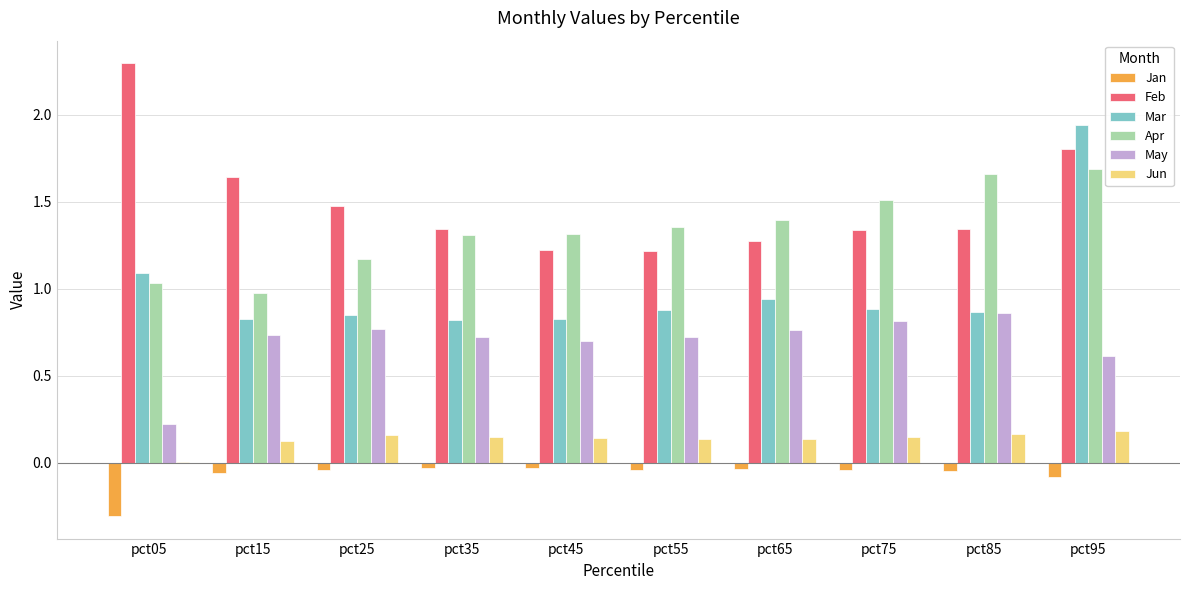

Which series has the largest total across all categories?

Feb